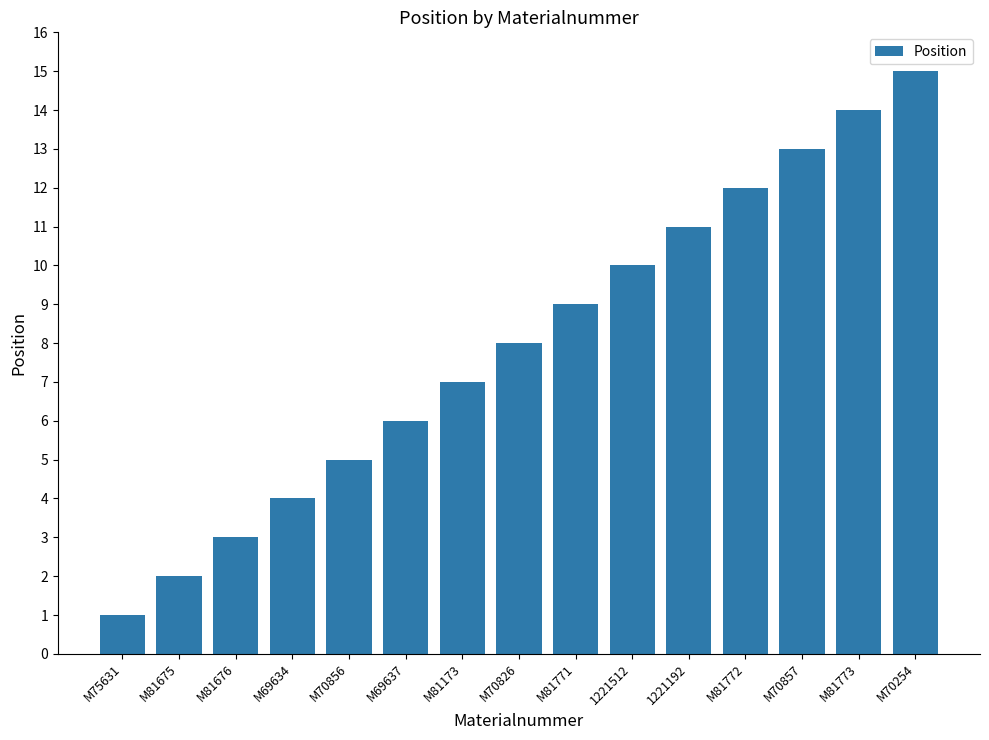

What is the label of the 6th bar from the left?

M69637